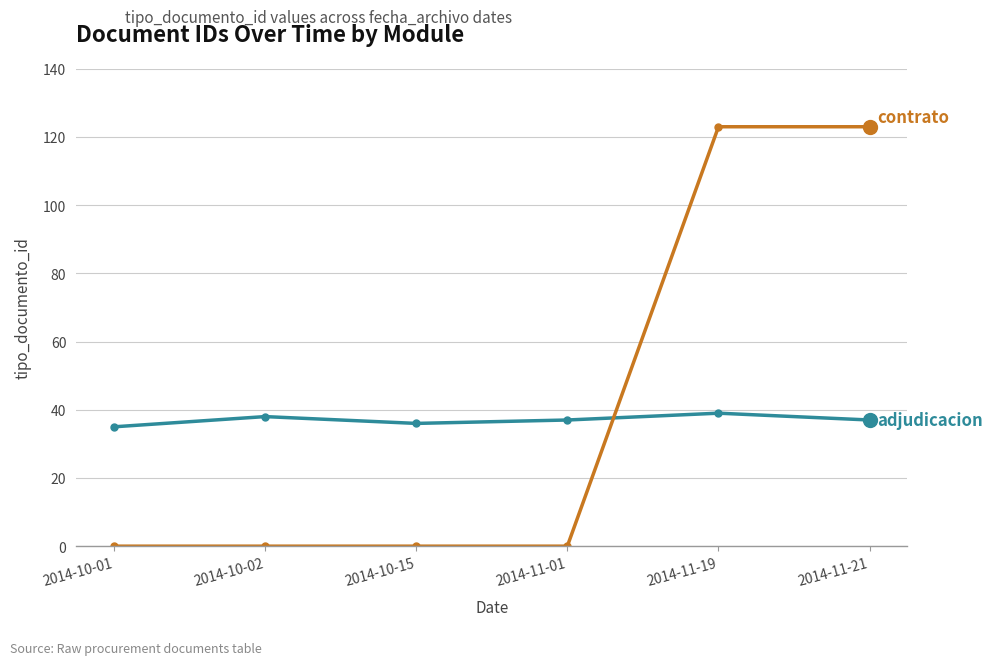

What is the label of the 3rd point from the left?

2014-10-15